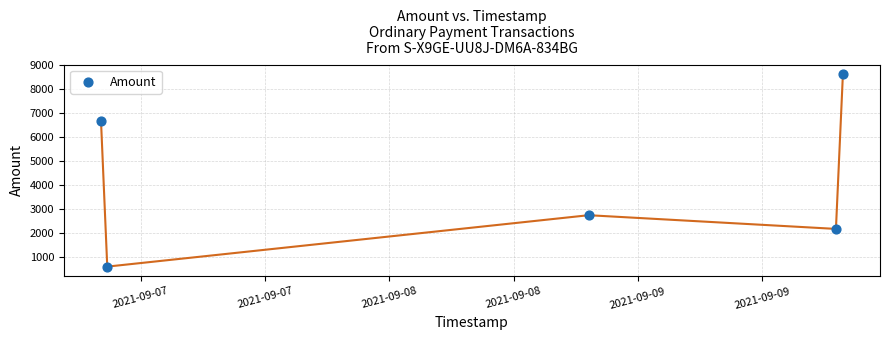

What is the average Y value?

4152.5